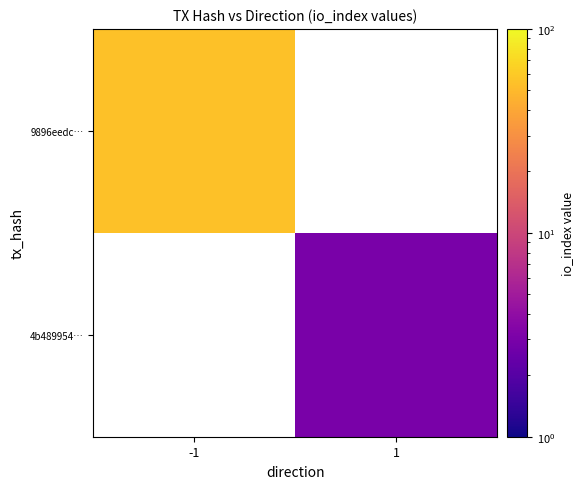

What value does the 4b489954… series have at 1?

3.0